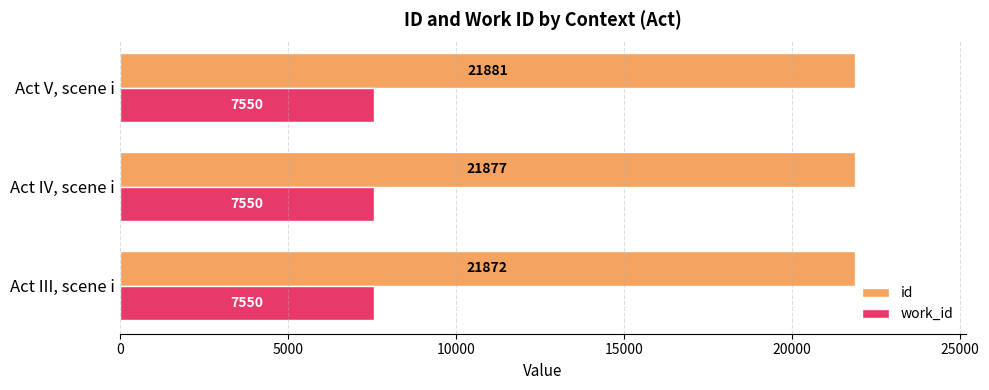

How many data points does each series have?

3